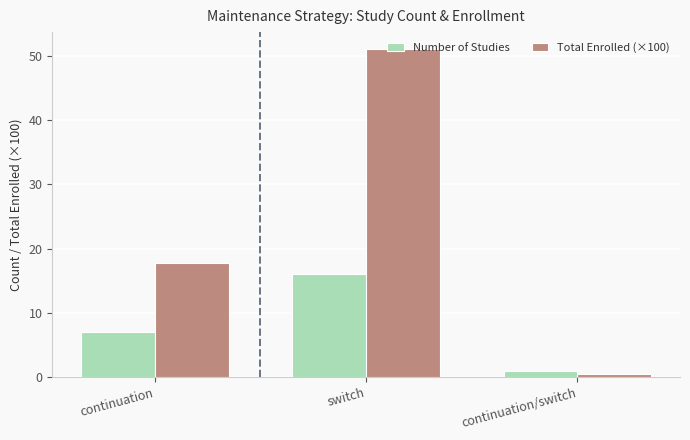

At which category does the chart reach its minimum across all series?

continuation/switch